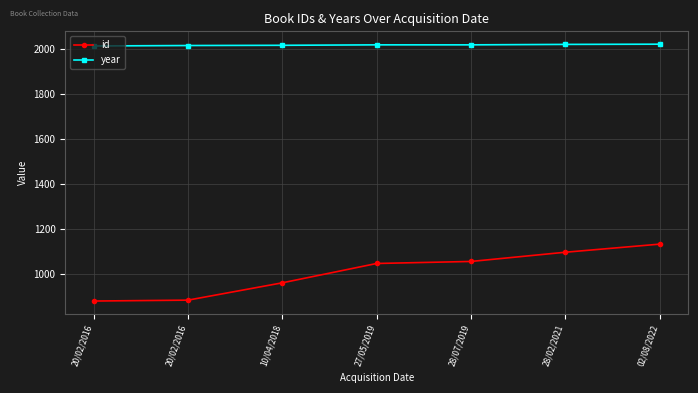

At which label does year first exceed 2019?

28/02/2021